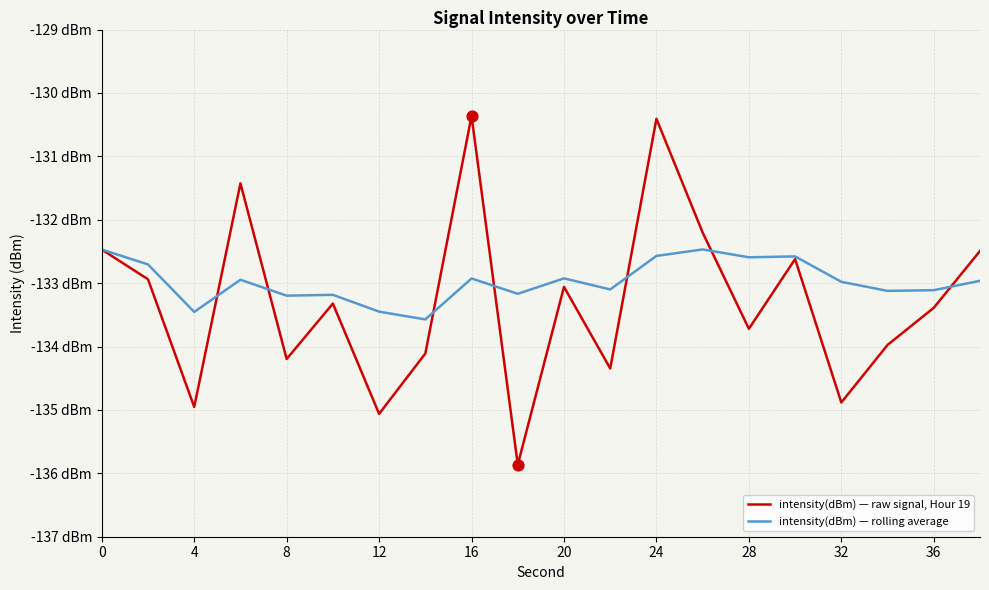

What are all the series names shown in the legend?

intensity(dBm) — raw signal, Hour 19, intensity(dBm) — rolling average